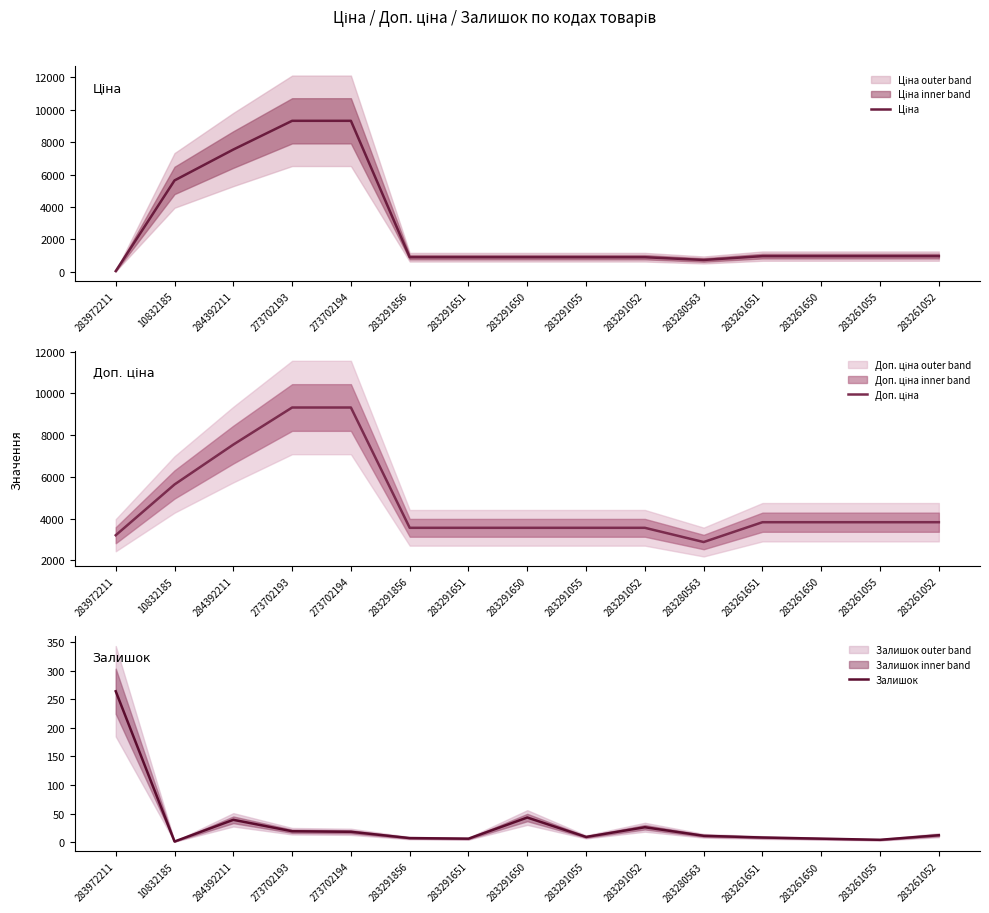

True or false: Доп. ціна and Ціна intersect in this chart.

False